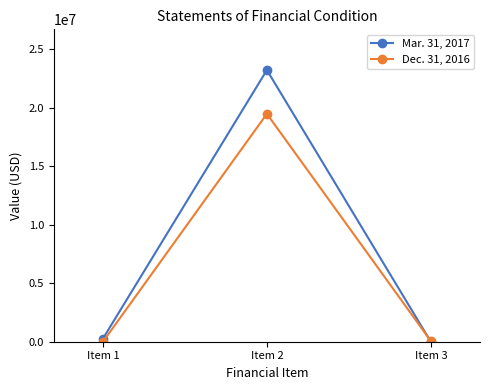

At which label does Dec. 31, 2016 first exceed 59757?

Item 2